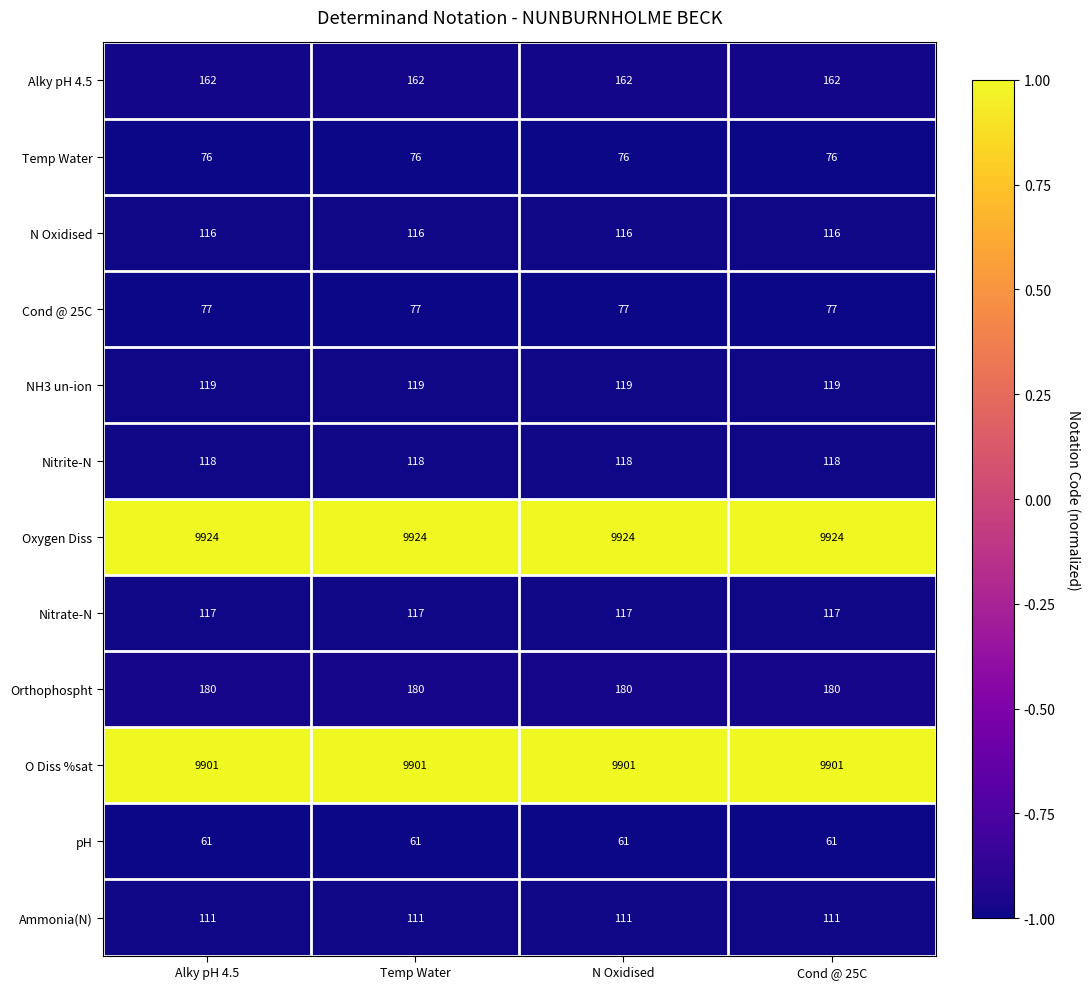

What is the highest value of the Ammonia(N) series?

111